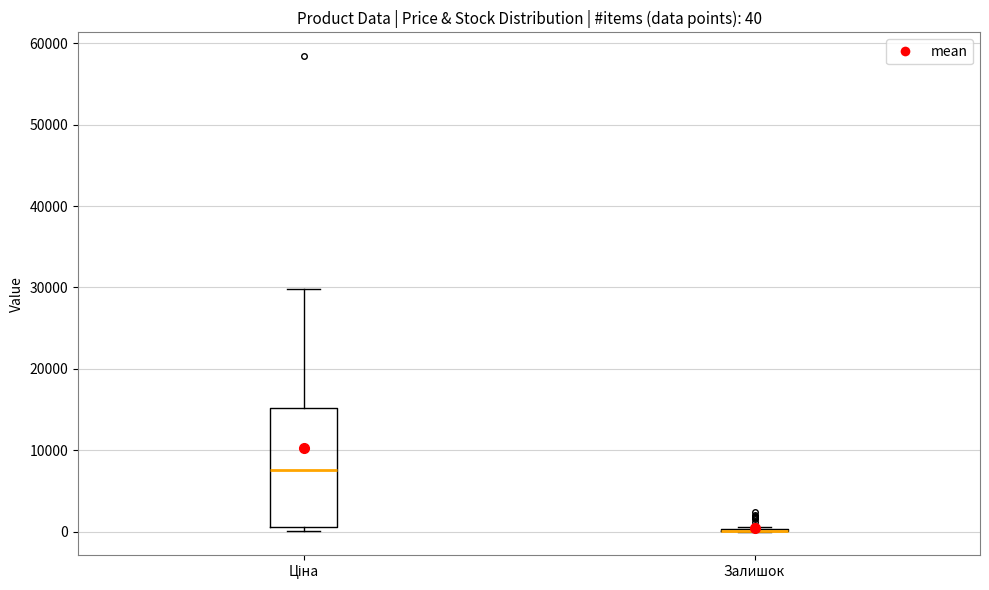

Comparing the boxes themselves (not the whiskers), which one is the tallest?

Ціна